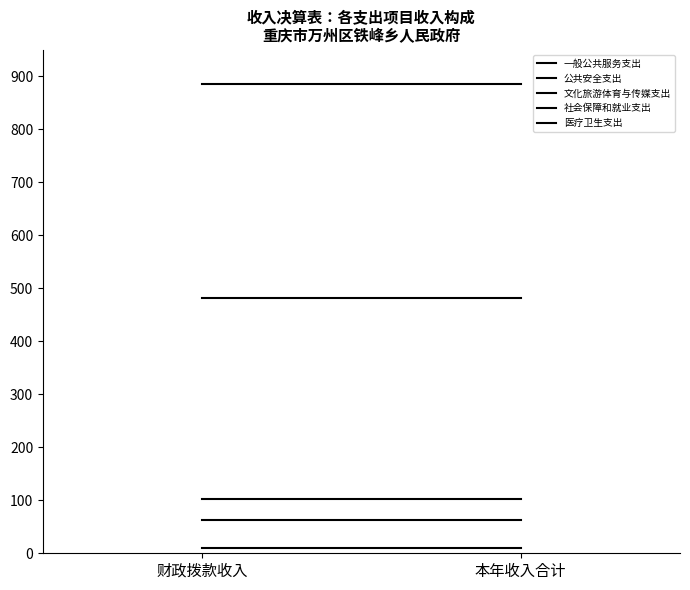

Is it true that 公共安全支出 equals 16.2 at 财政拨款收入?

False